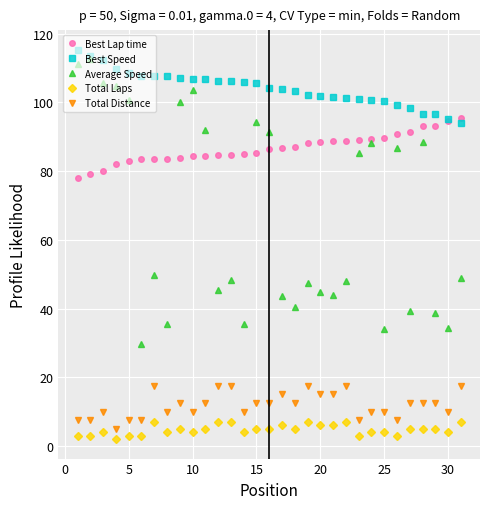

Count the number of categories in the chart.

31